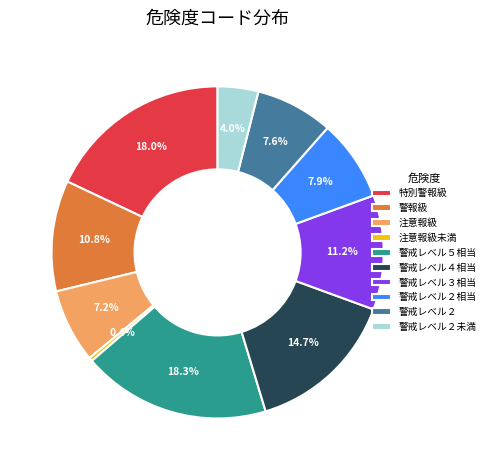

Which has a higher value, 特別警報級 or 注意報級?

特別警報級